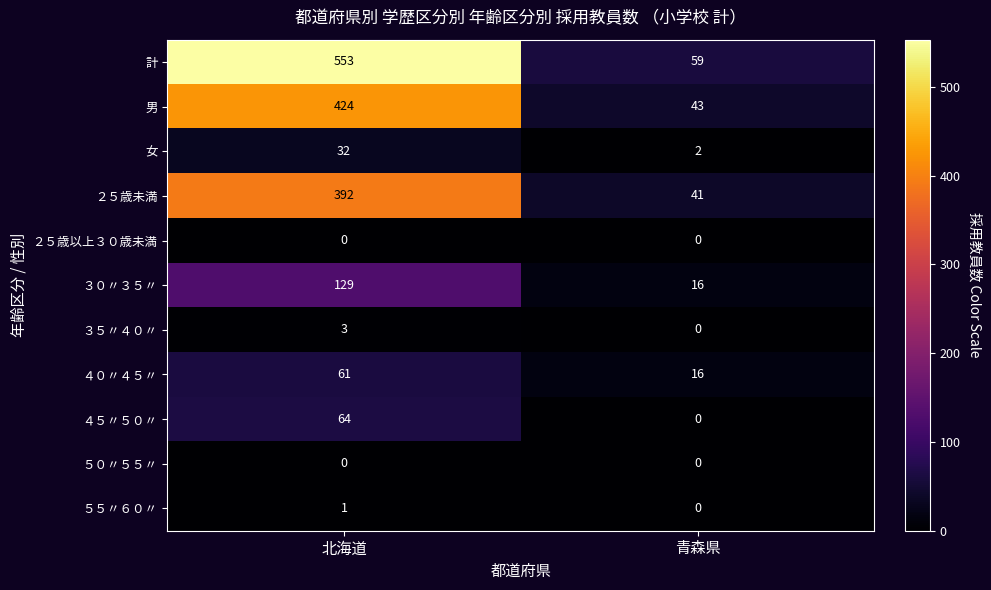

Is it true that 男 equals 43 at 青森県?

True